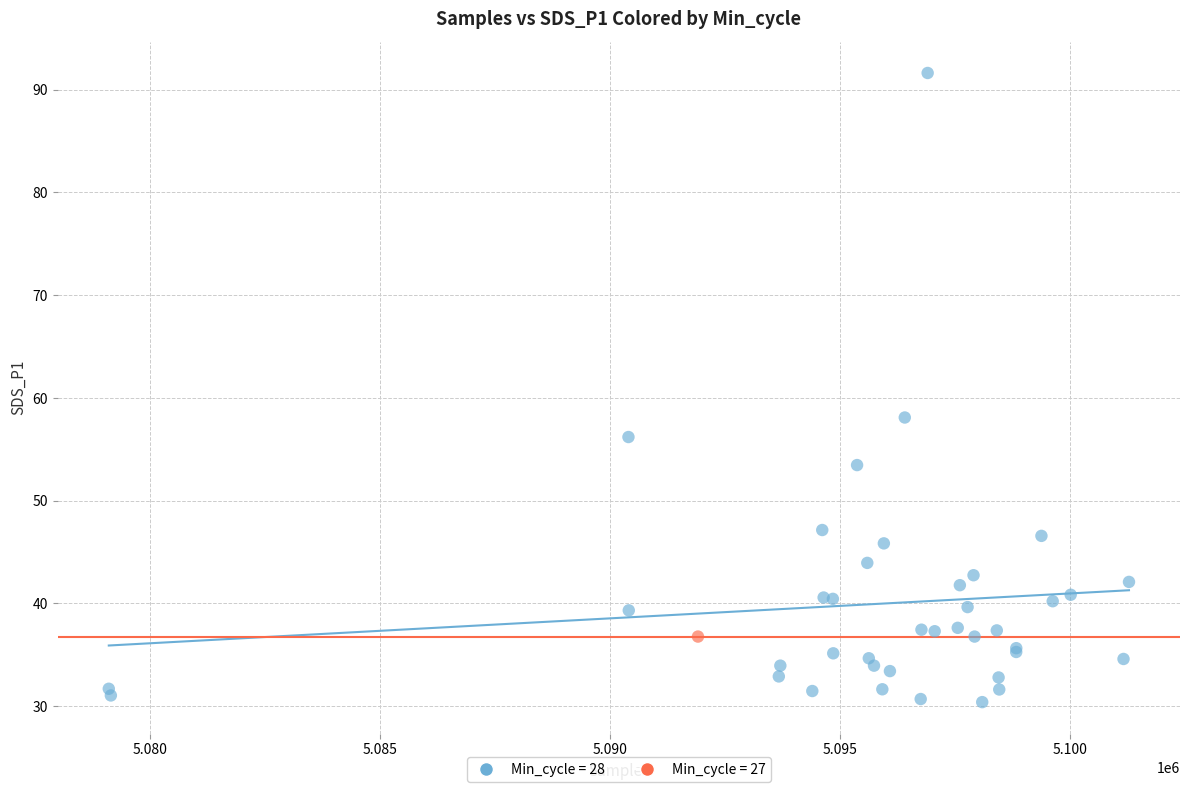

What are all the series names shown in the legend?

Min_cycle = 28, Min_cycle = 27